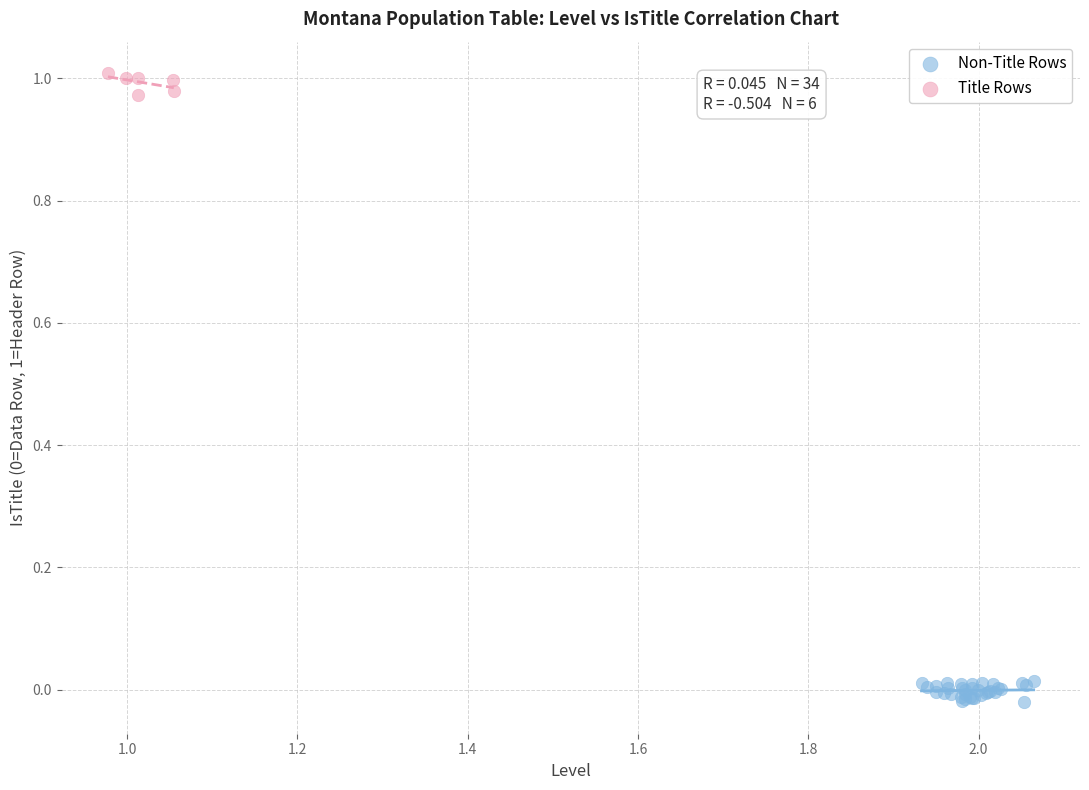

Which series reaches the minimum Y coordinate?

Non-Title Rows